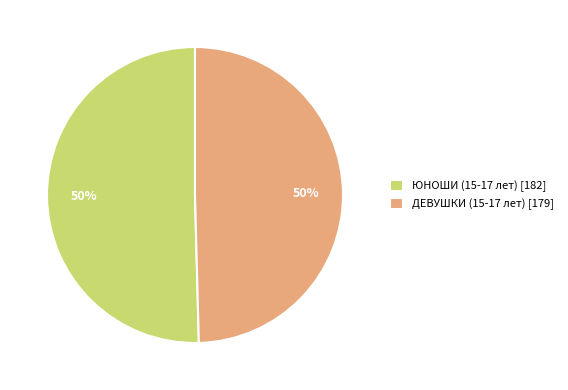

Do ЮНОШИ (15-17 лет) [182] and ДЕВУШКИ (15-17 лет) [179] together represent more than half of the pie?

Yes